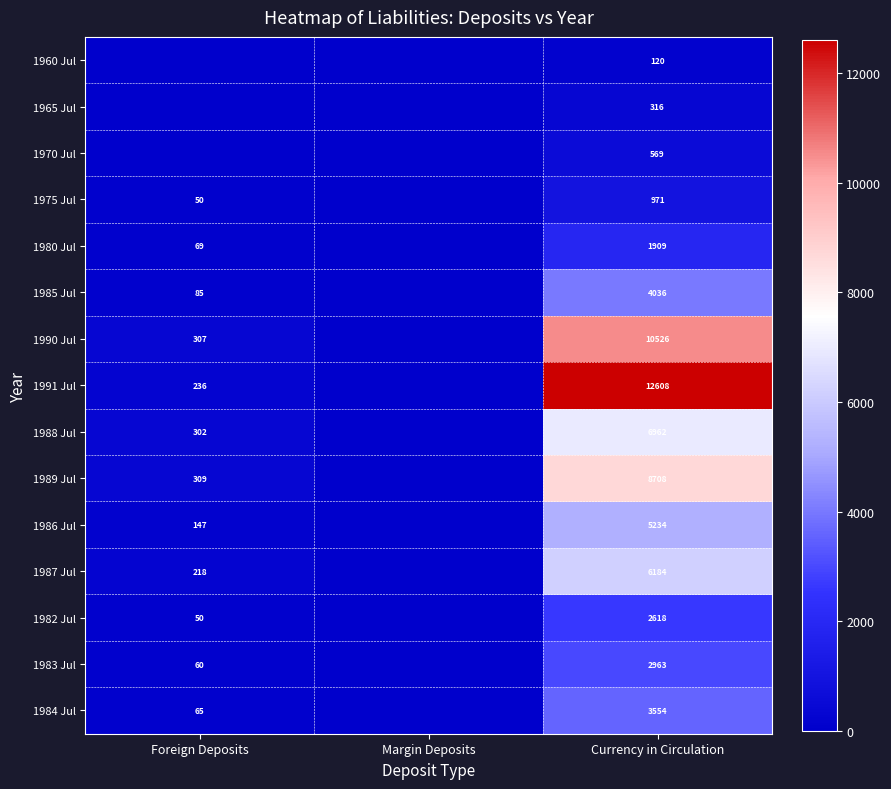

What is the greatest value displayed?

12608.4